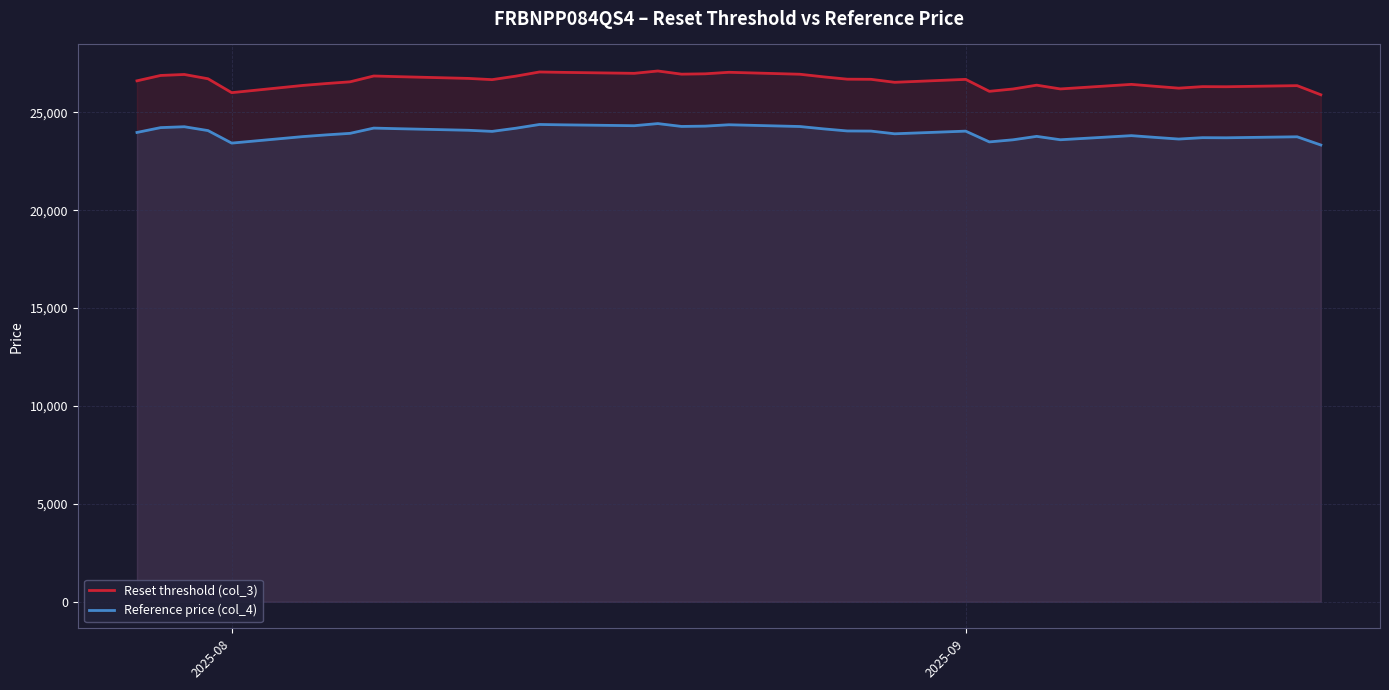

How many interior local valleys does the Reference price (col_4) series have?

9